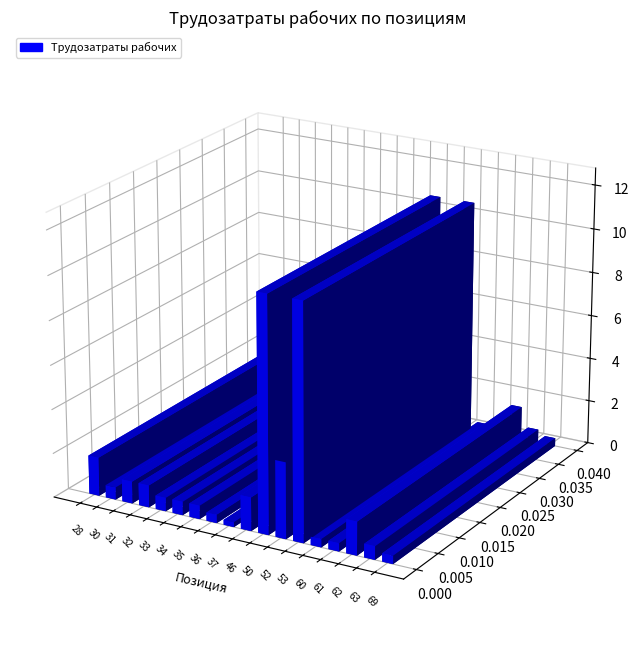

Reading left to right, what are all the values shown in this chart?

28=1.8	30=0.6	31=1.0	32=1.0	33=0.6	34=0.6	35=0.6	36=0.4	37=0.2	46=1.5	50=10.6	52=3.4	53=10.6	60=0.4	61=0.4	62=1.5	63=0.6	69=0.4